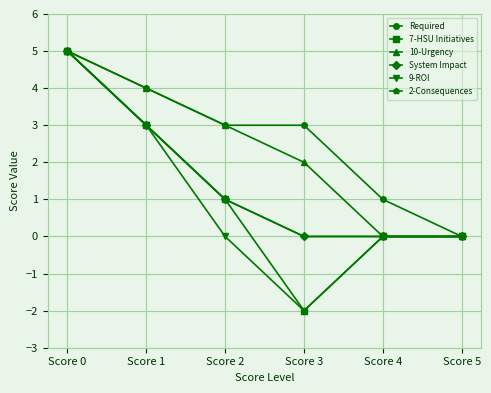

Is this an area chart (filled region under the line)?

No